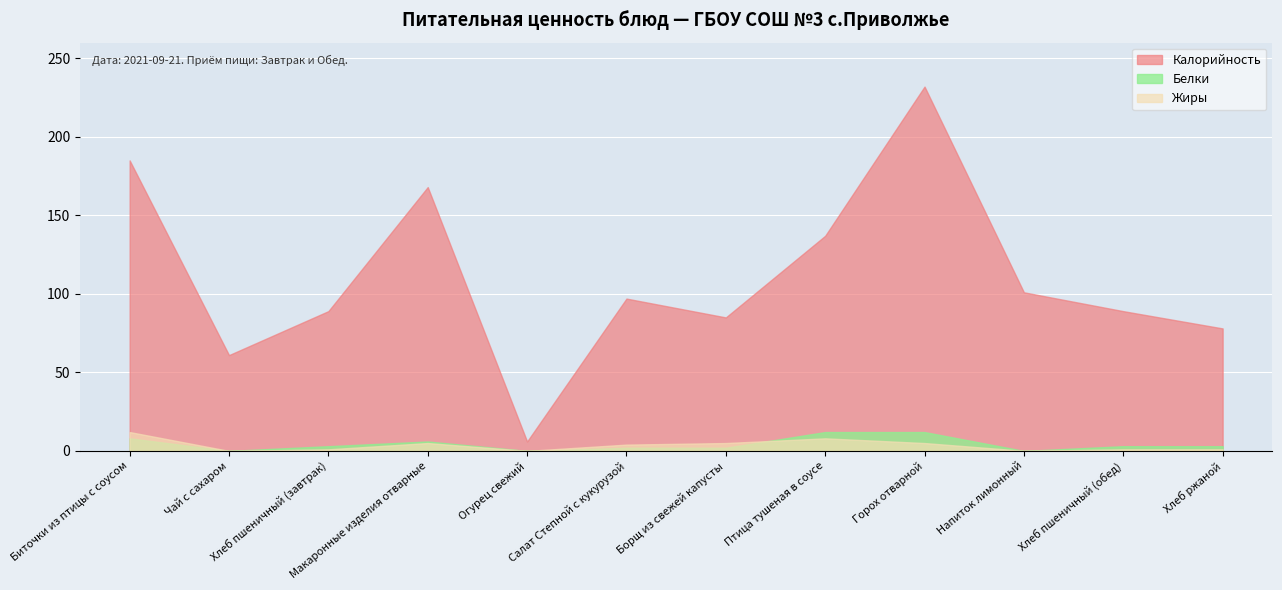

Which series changed the most between Огурец свежий and Горох отварной?

Калорийность